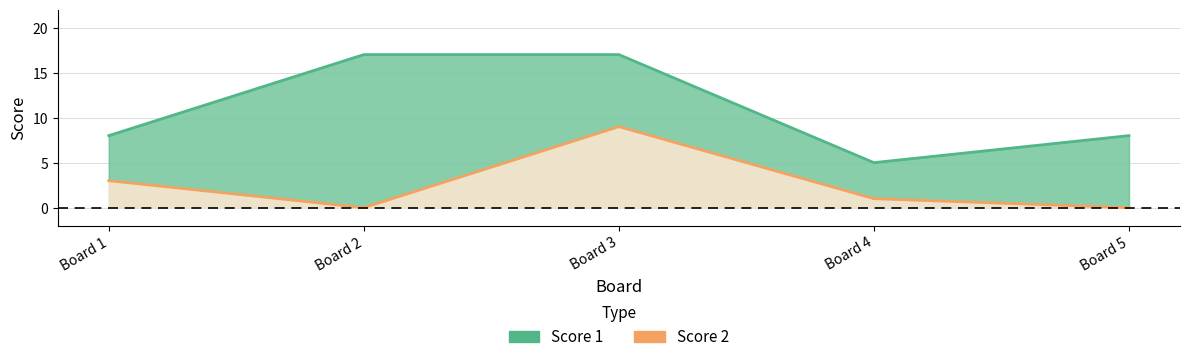

At how many categories does at least one series exceed 16?

2